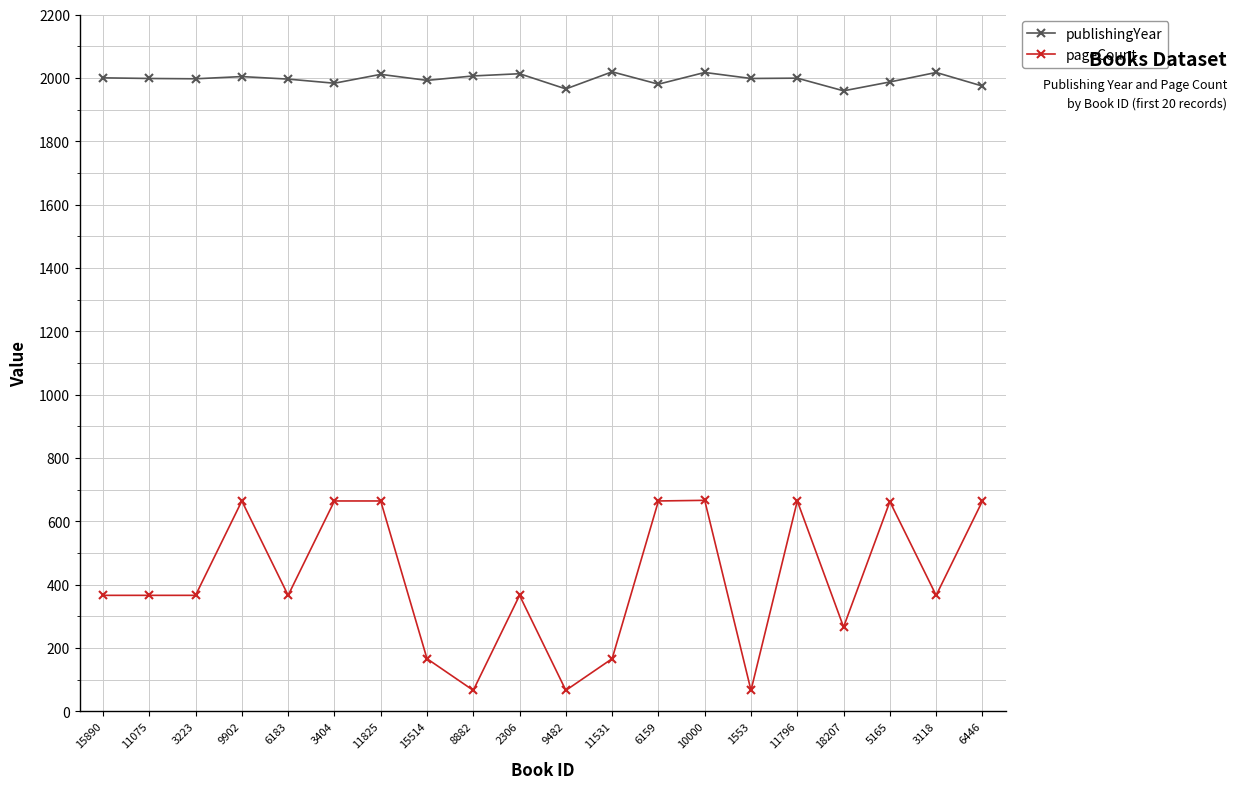

Which series has the largest total across all categories?

publishingYear